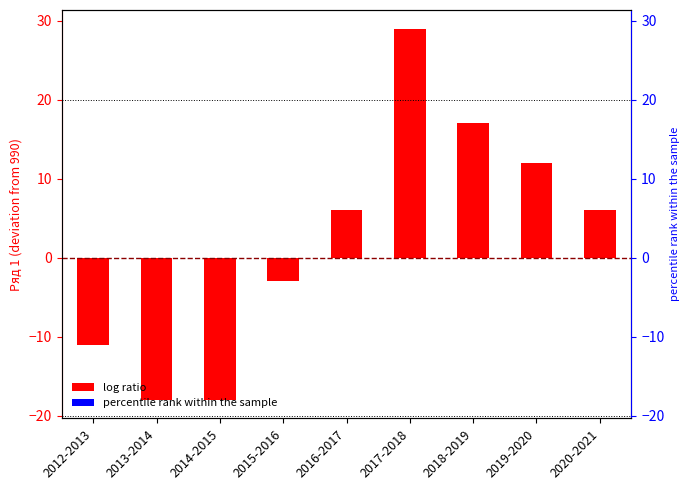

Is it true that the value at 2015-2016 is -3?

True